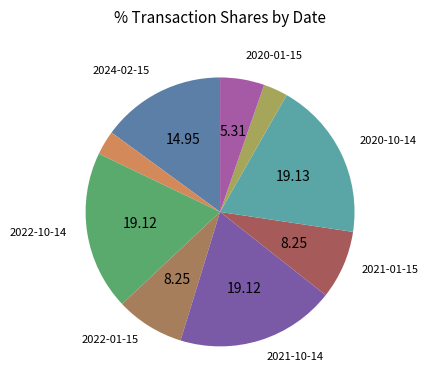

How many segments does this pie chart have?

9